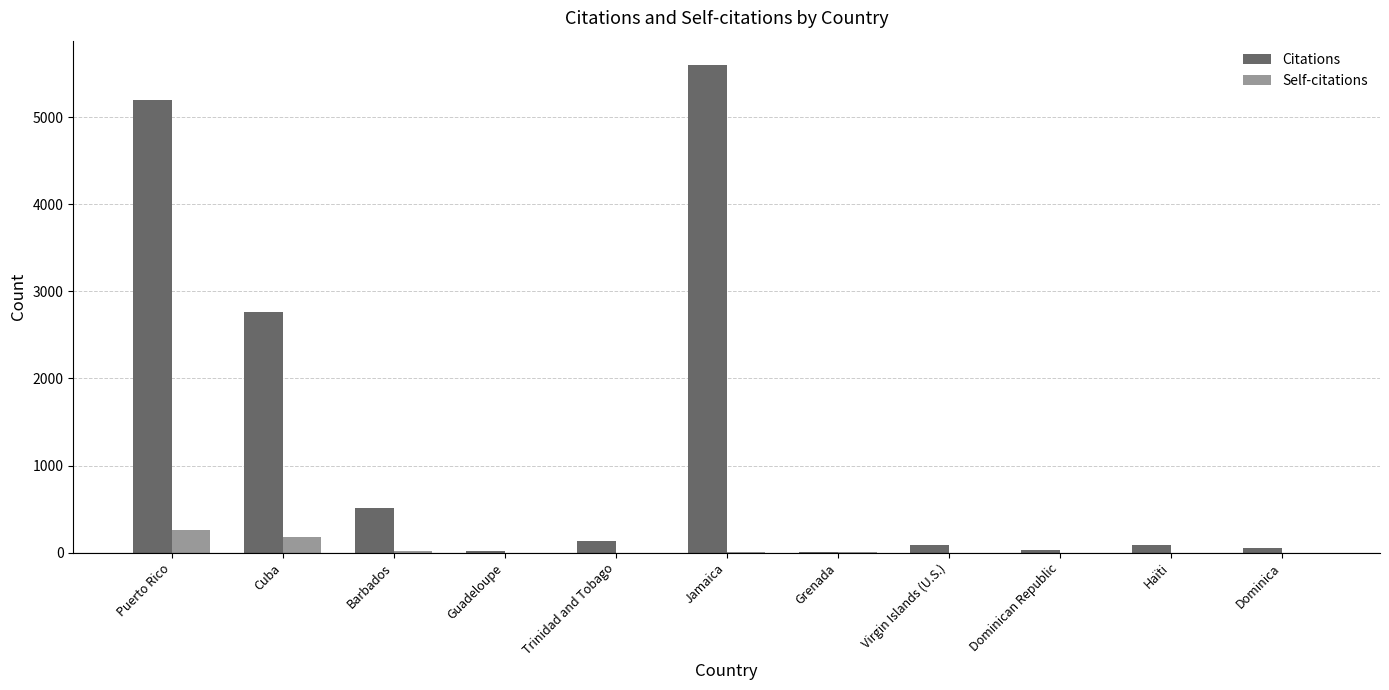

What is the sum of the Citations values at Barbados and Virgin Islands (U.S.)?

604